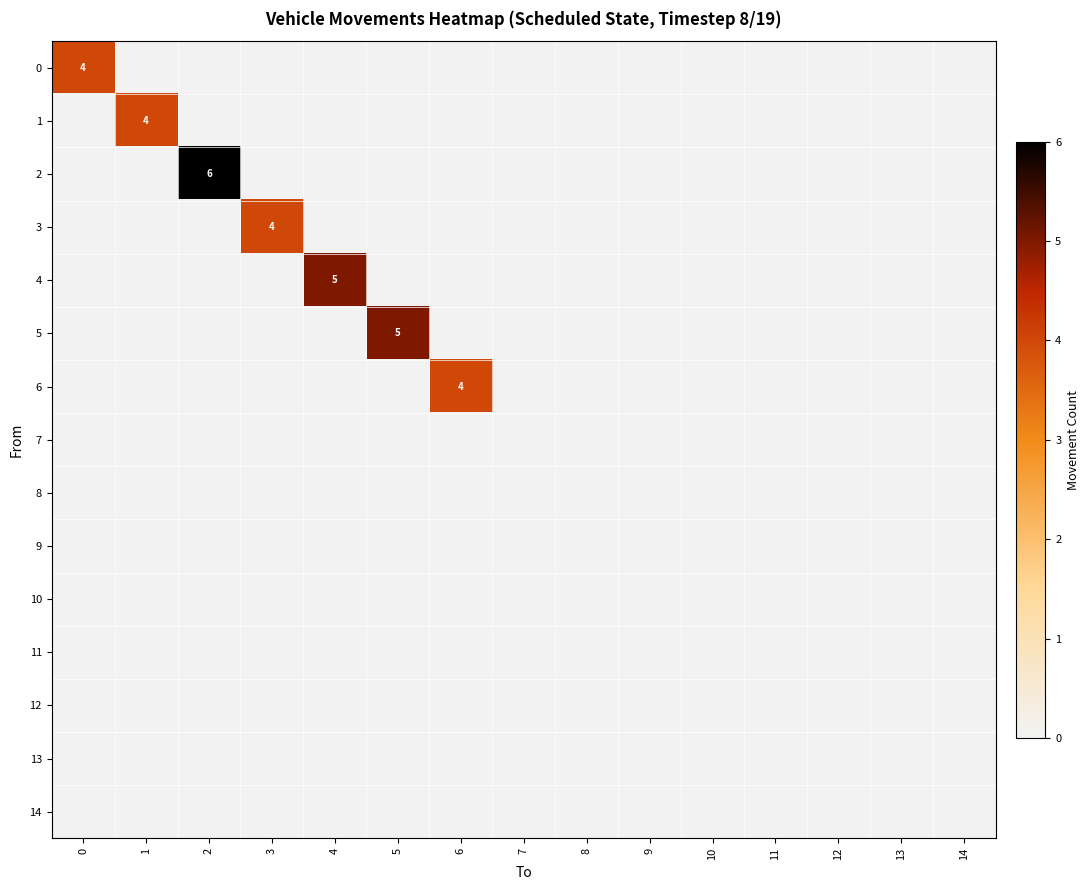

Rank the categories by 5 value from highest to lowest.

5, 0, 1, 2, 3, 4, 6, 7, 8, 9, 10, 11, 12, 13, 14